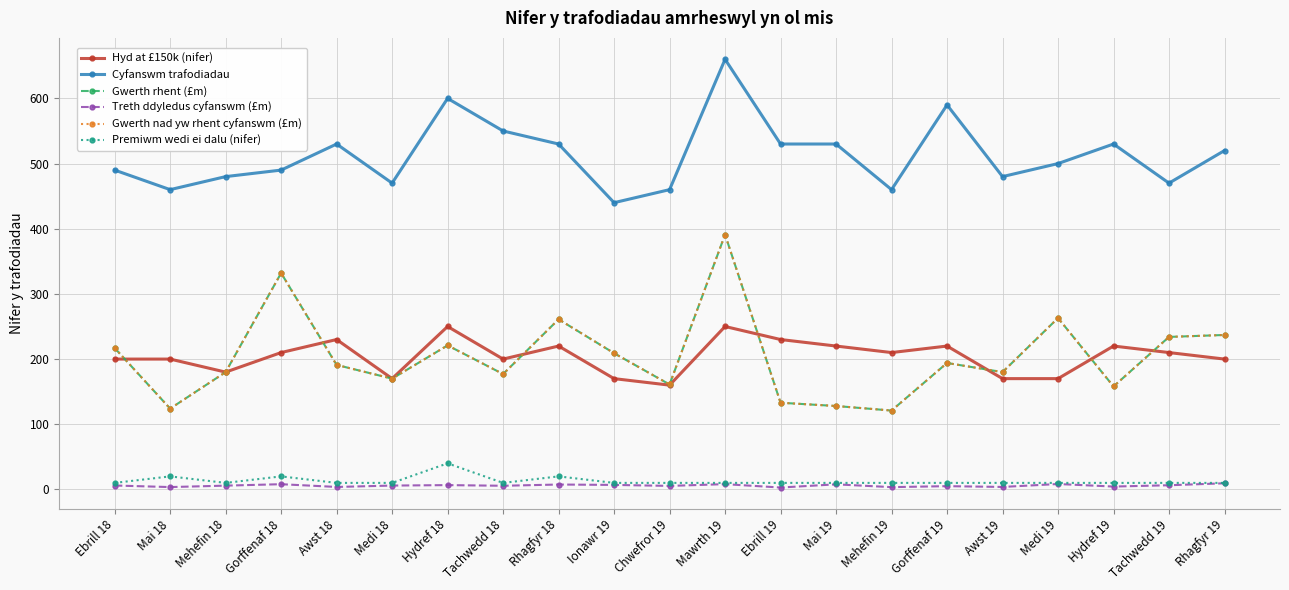

List the series in order of their peak value, lowest first.

Treth ddyledus cyfanswm (£m), Premiwm wedi ei dalu (nifer), Hyd at £150k (nifer), Gwerth rhent (£m), Gwerth nad yw rhent cyfanswm (£m), Cyfanswm trafodiadau